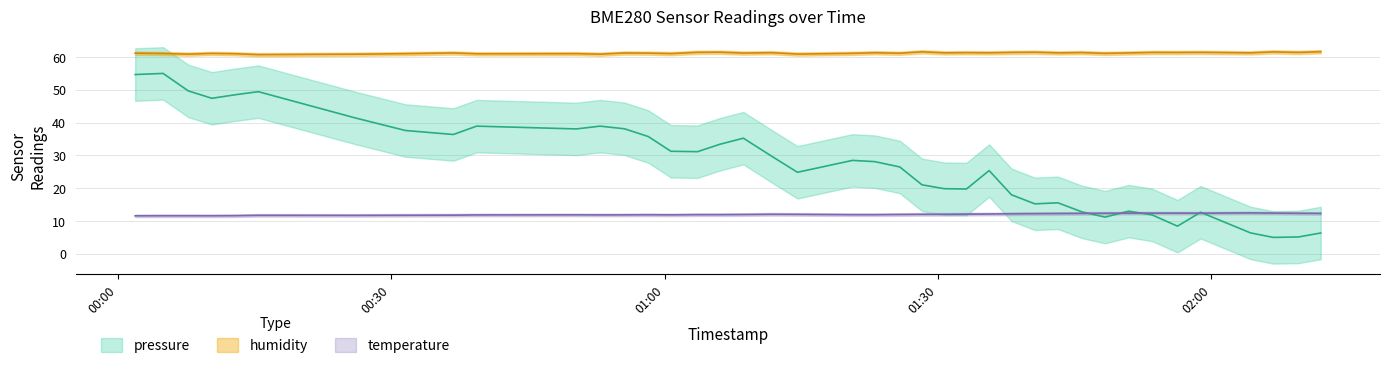

Rank the series by their maximum value, from lowest to highest.

temperature, pressure, humidity